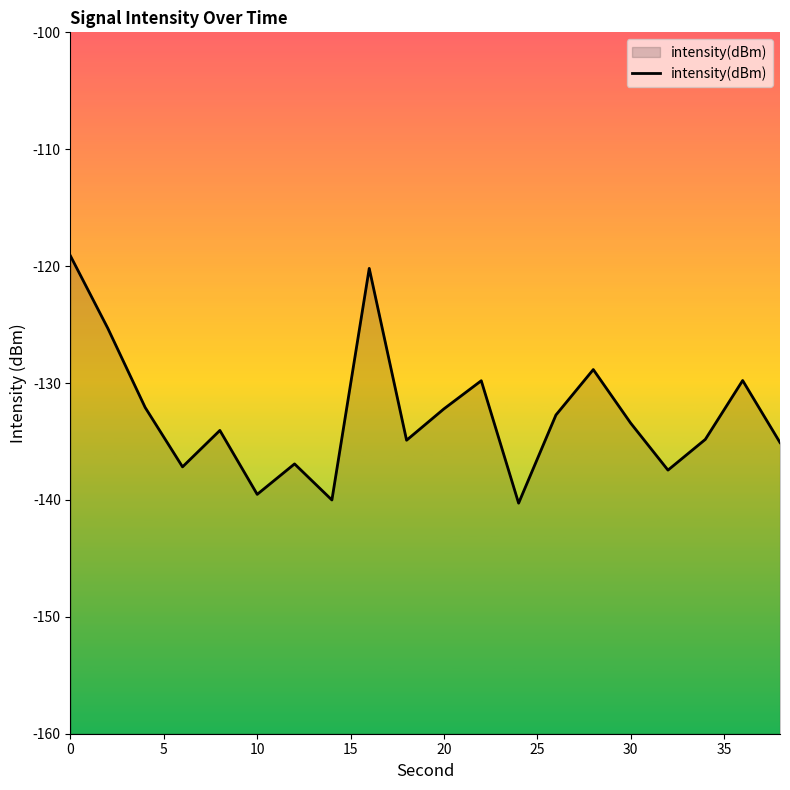

How many interior local valleys (lower than both neighbors) does the data have?

6